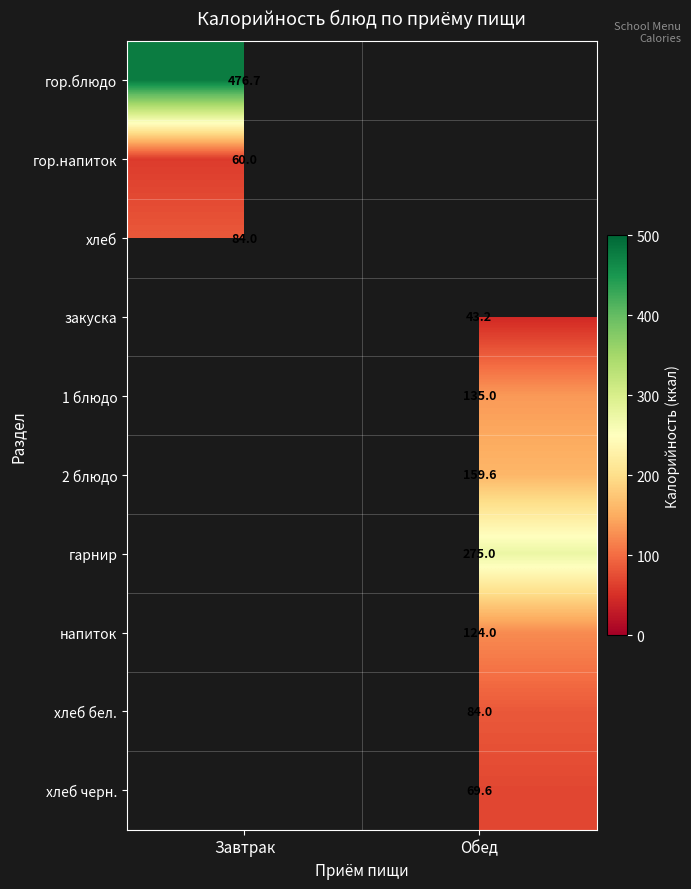

Between Завтрак and Обед, which is larger?

Обед